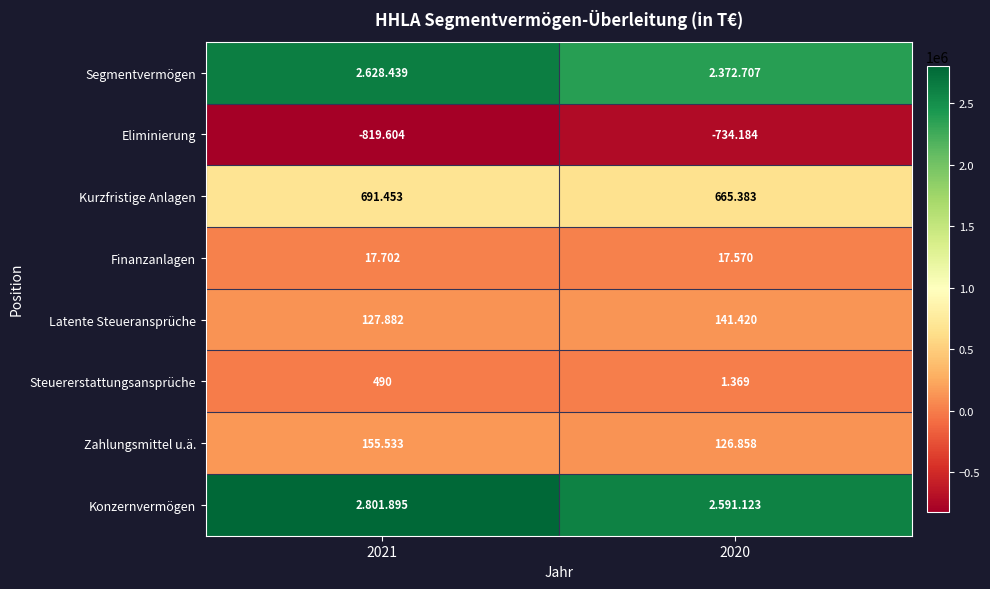

Rank the series by their maximum value, from lowest to highest.

Eliminierung, Steuererstattungsansprüche, Finanzanlagen, Latente Steueransprüche, Zahlungsmittel u.ä., Kurzfristige Anlagen, Segmentvermögen, Konzernvermögen